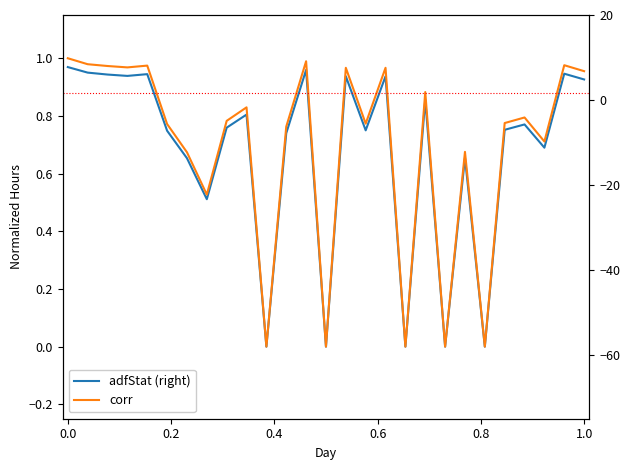

What is the maximum value for corr?

1.0